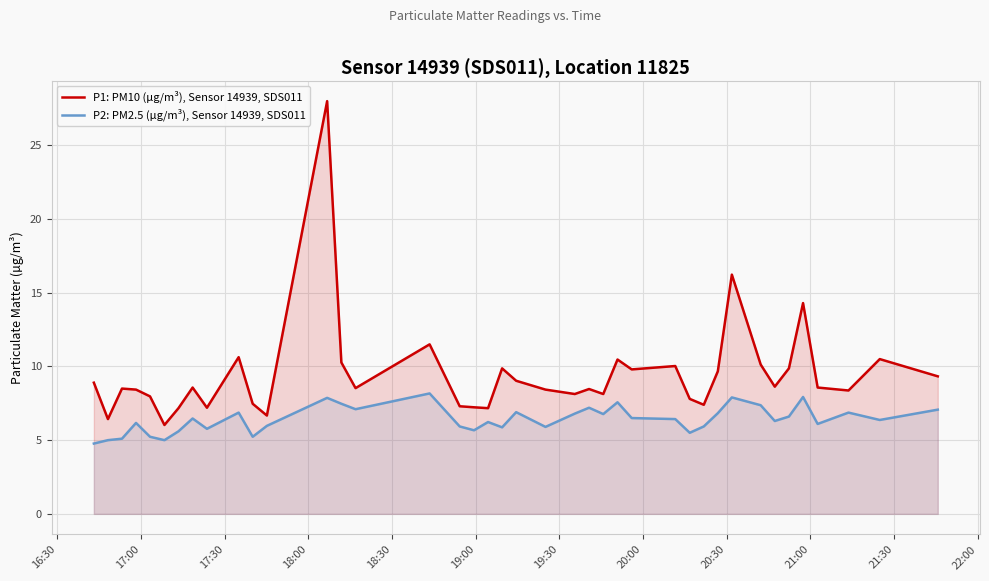

True or false: P2: PM2.5 (µg/m³), Sensor 14939, SDS011 and P1: PM10 (µg/m³), Sensor 14939, SDS011 cross at least once.

False